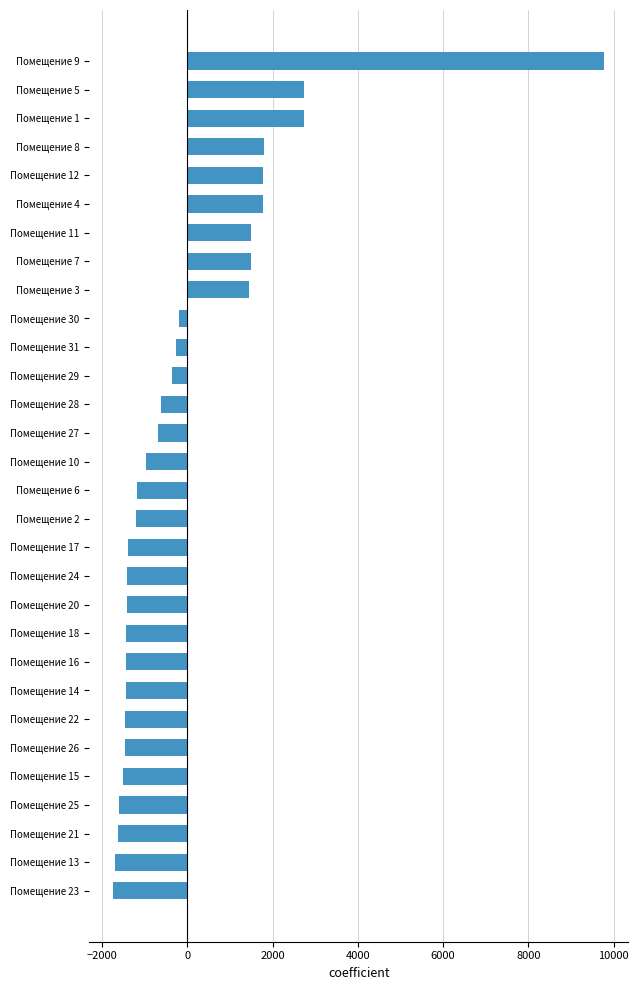

Which category has the highest value across all series?

Помещение 9